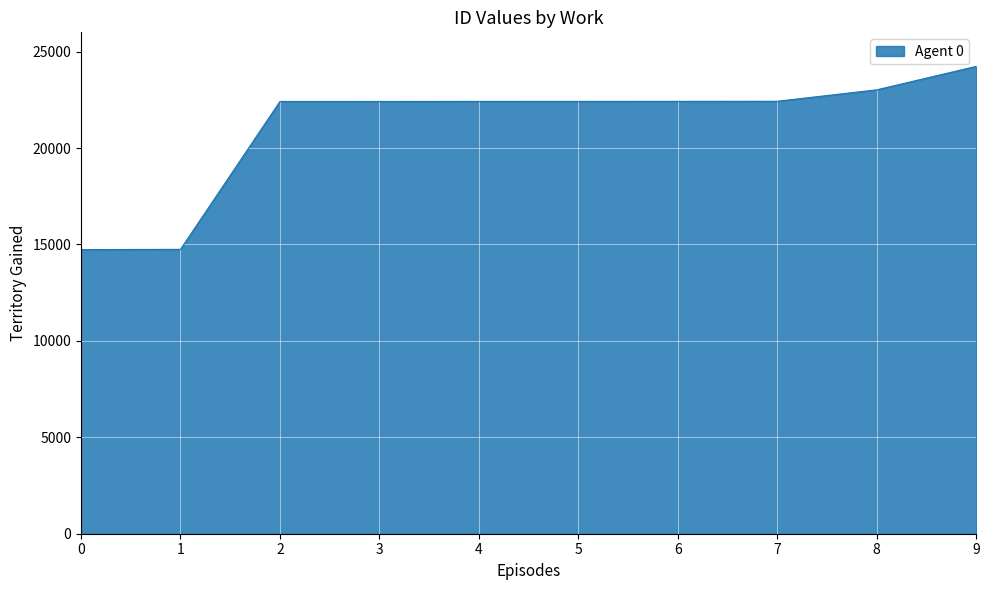

The value at 7 is 22425. True or false?

True